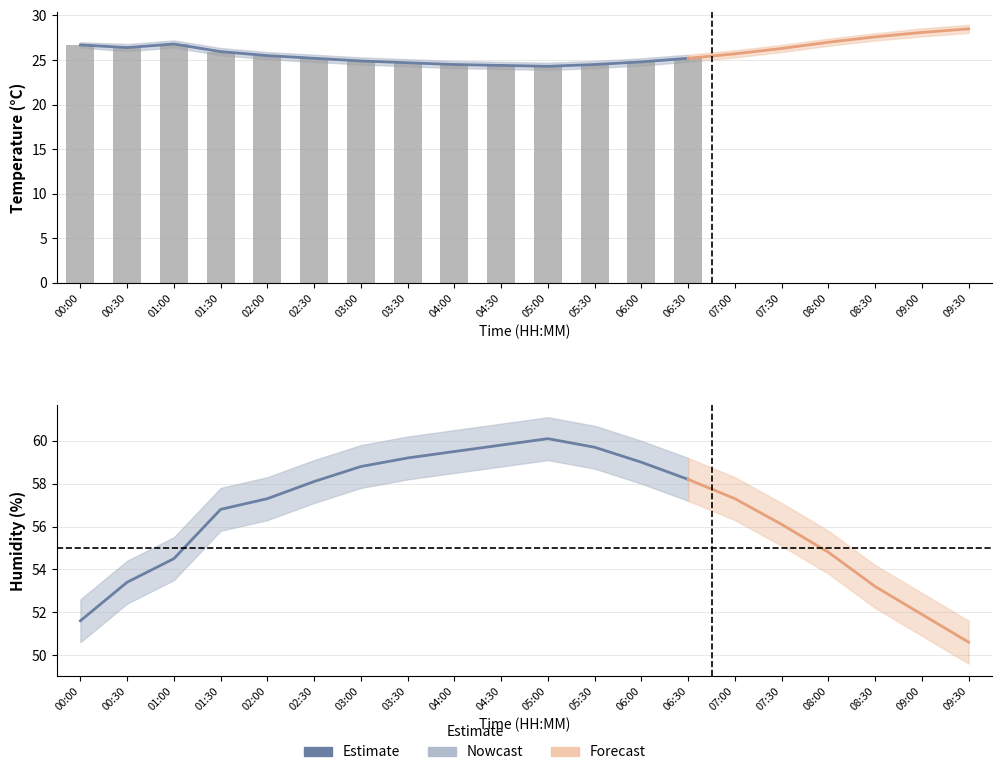

What is the greatest value displayed?

61.1